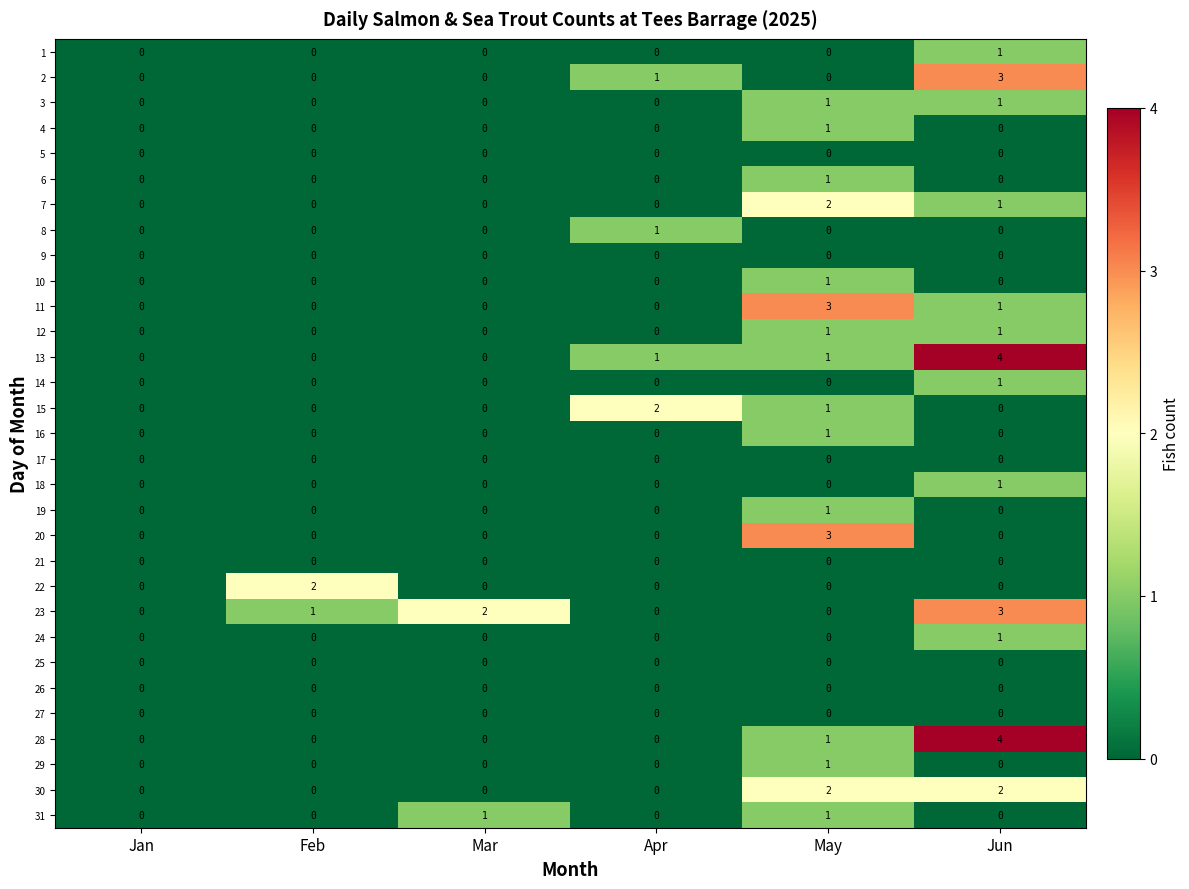

Count the 13 values in the range 0 to 1.

5